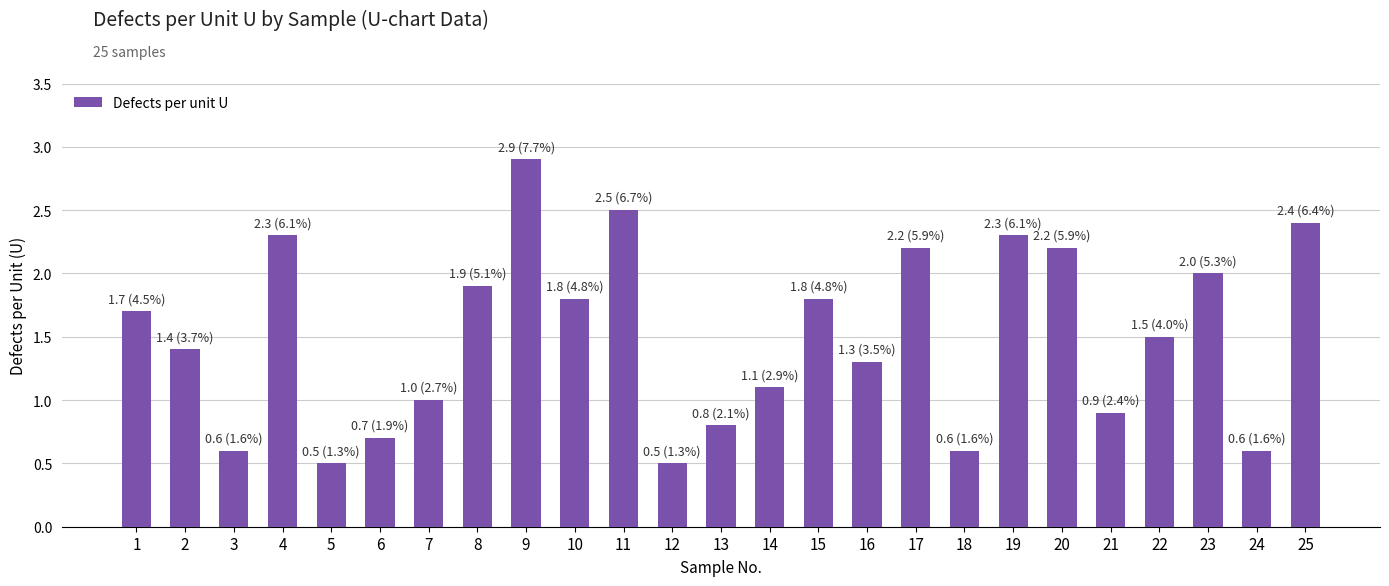

Count the number of categories in the chart.

25